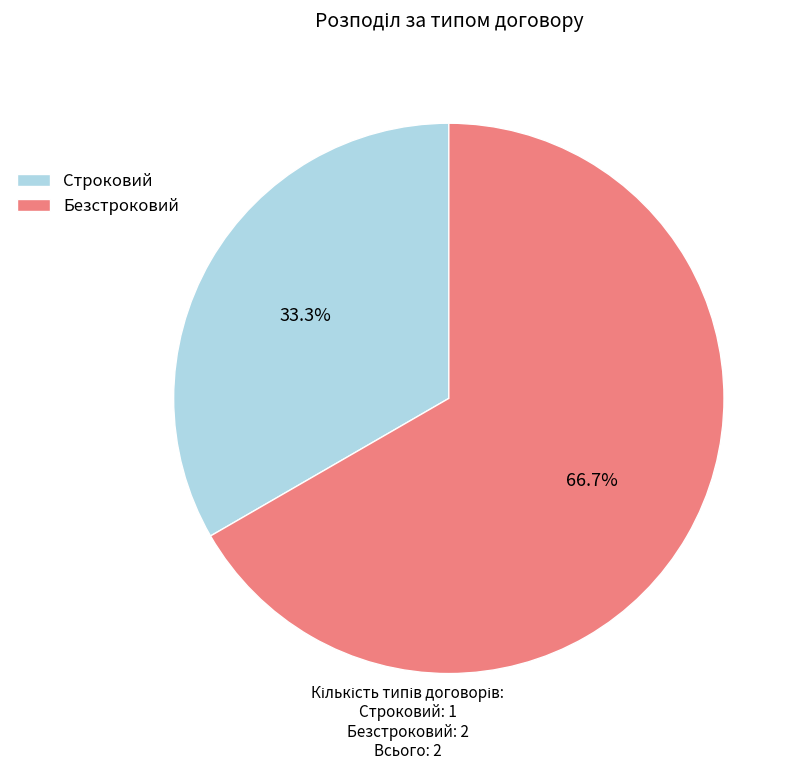

What is the ratio of the value at Строковий to the value at Безстроковий?

0.5